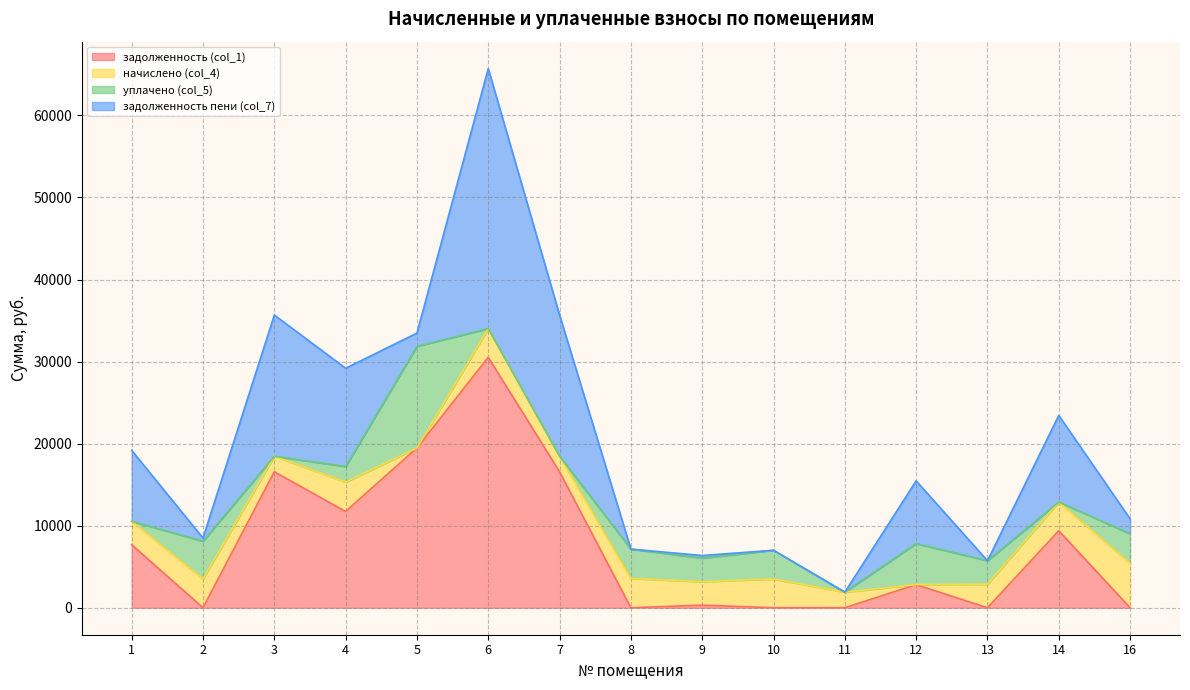

Which series has the largest total across all categories?

задолженность (col_1)